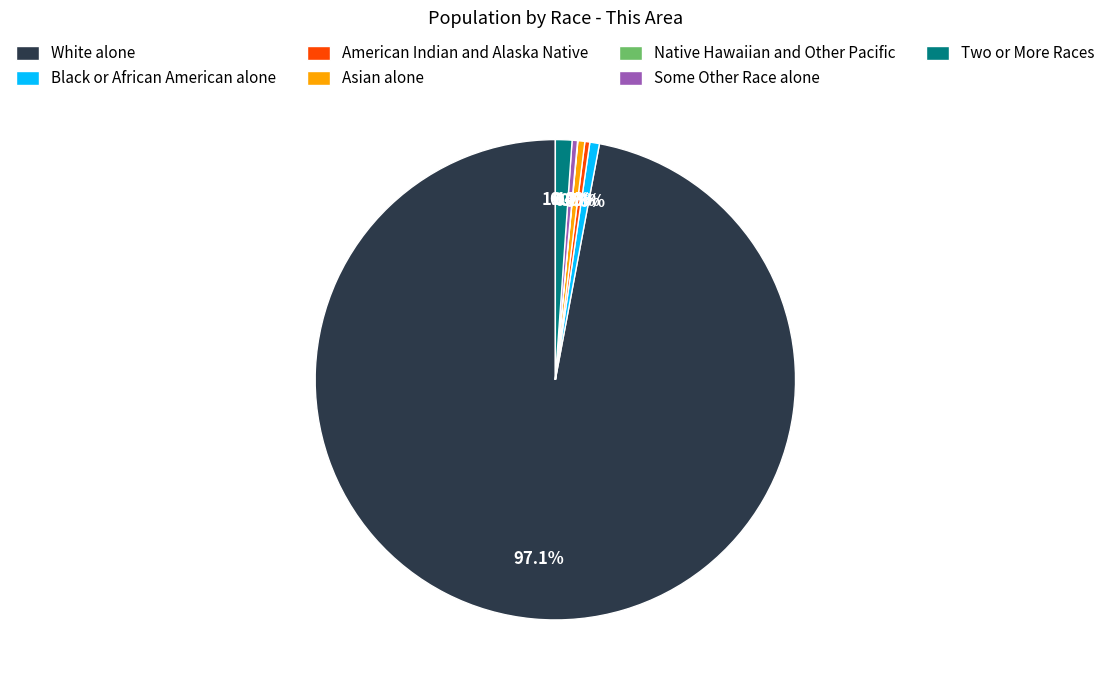

What is the largest slice in the pie chart?

White alone